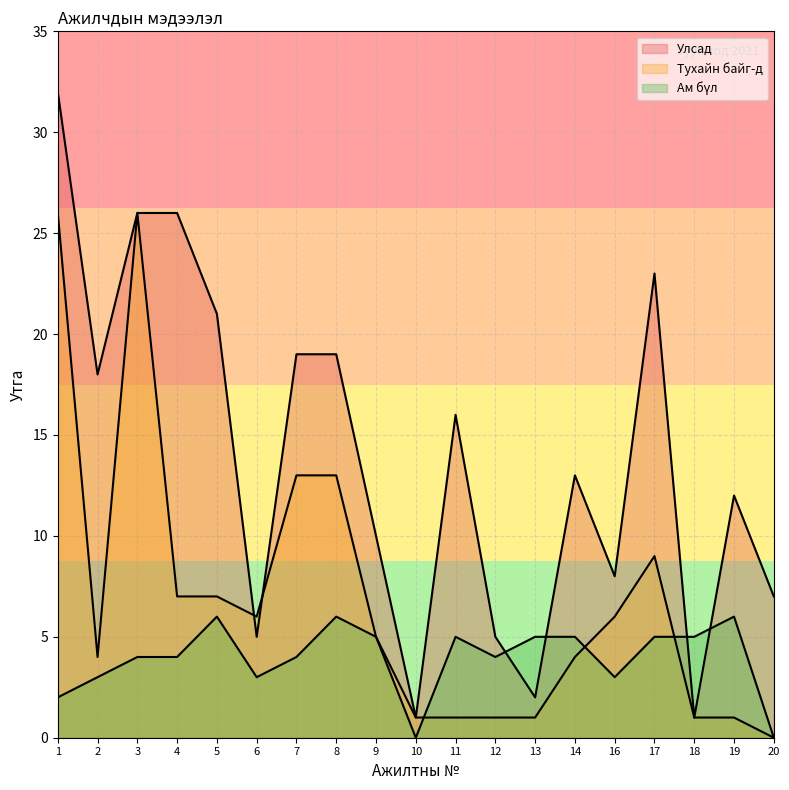

Which series has the largest total across all categories?

Улсад